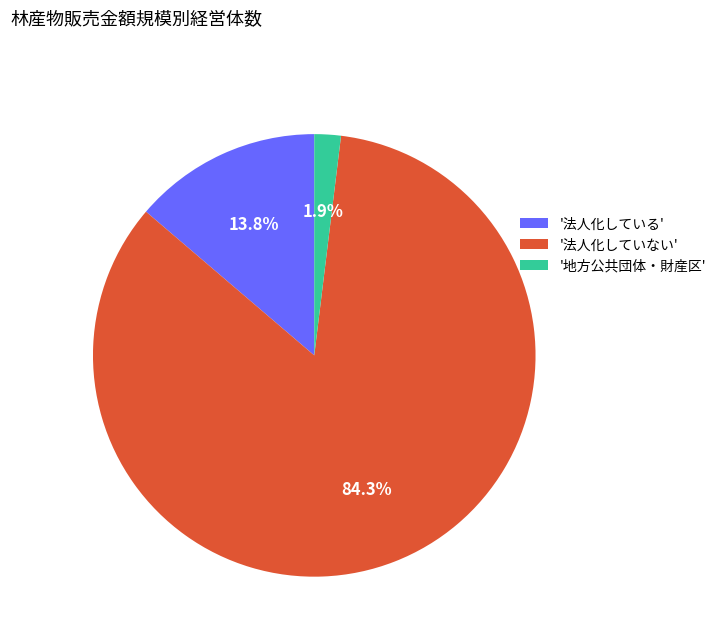

Which has a higher value, '地方公共団体・財産区' or '法人化している'?

'法人化している'